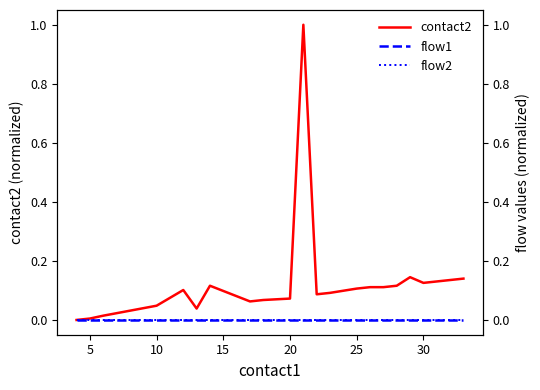

How many distinct data groups are displayed?

3